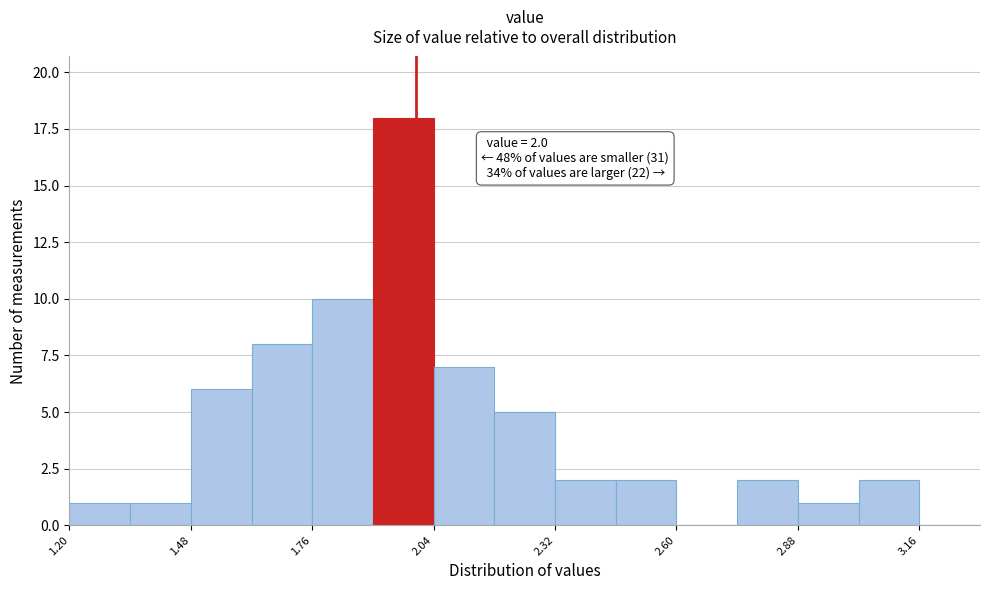

Read against the x-axis, roughly where is the centre of the tallest bar?

1.95